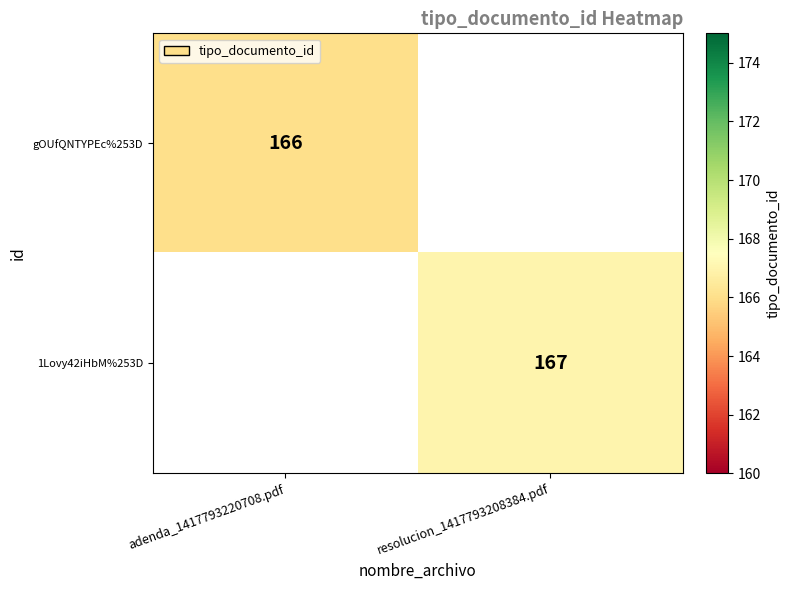

Which category has the lowest value across all series?

adenda_1417793220708.pdf